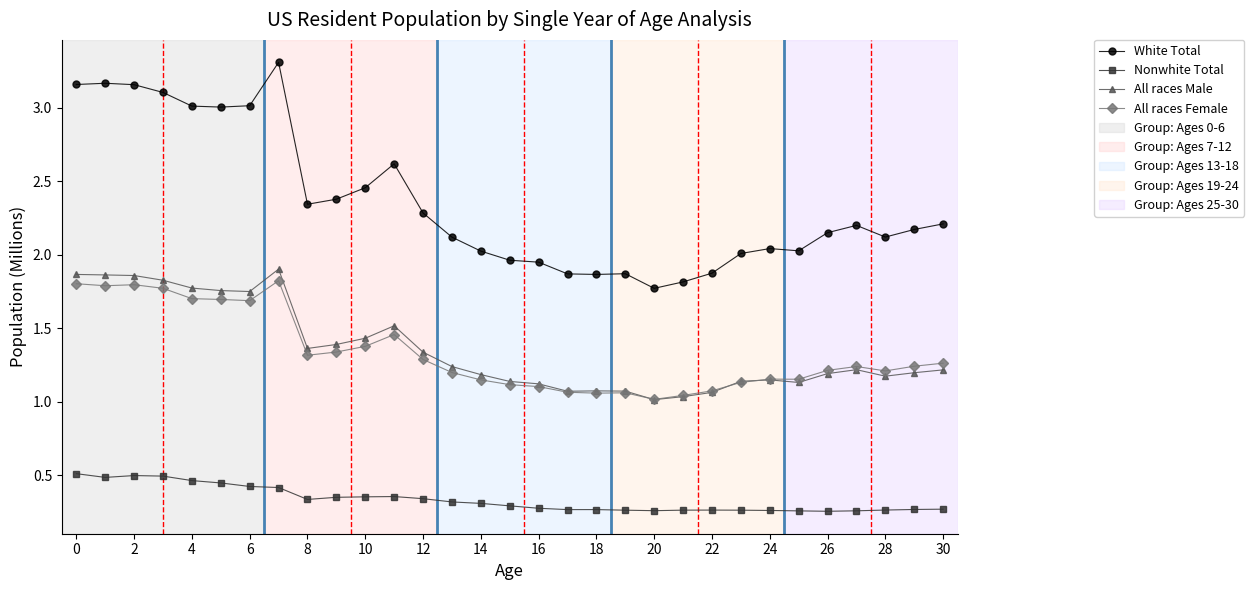

Is this an area chart (filled region under the line)?

No